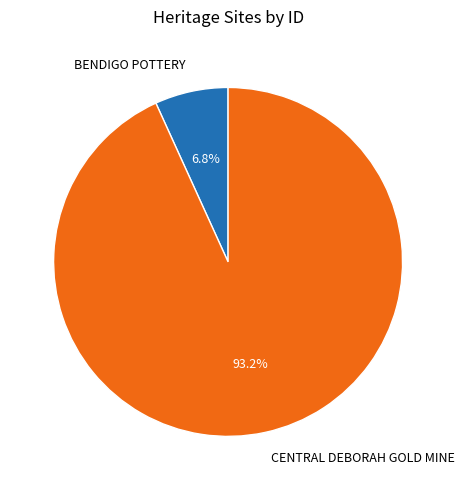

True or false: CENTRAL DEBORAH GOLD MINE accounts for 93% of the total.

True